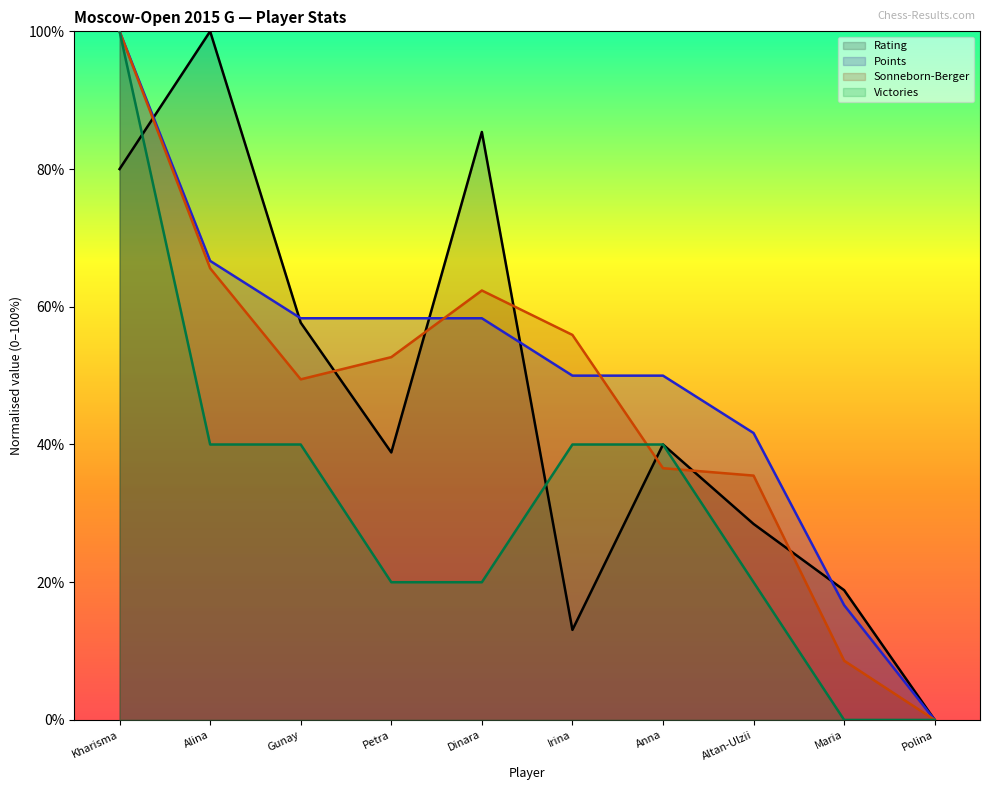

Which series has the widest spread of values?

Rating (line)